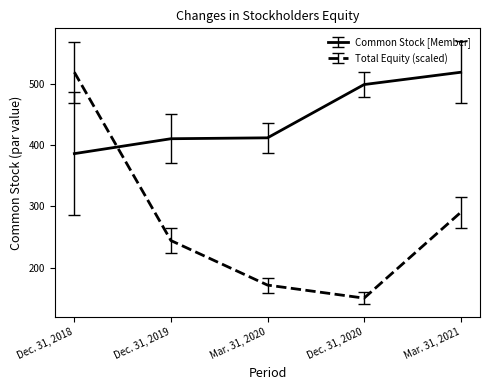

Between Dec. 31, 2018 and Dec. 31, 2020, which series saw the biggest shift?

Total Equity (scaled)